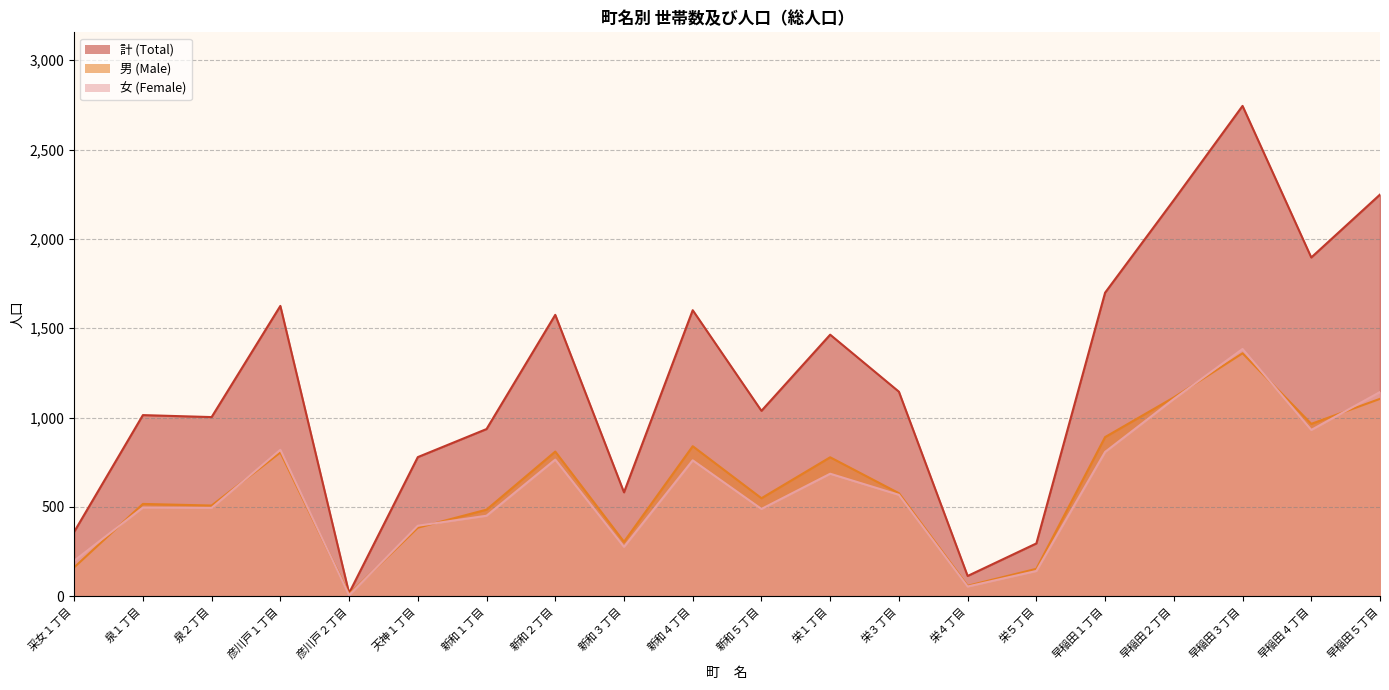

What position from the left is 泉２丁目?

3